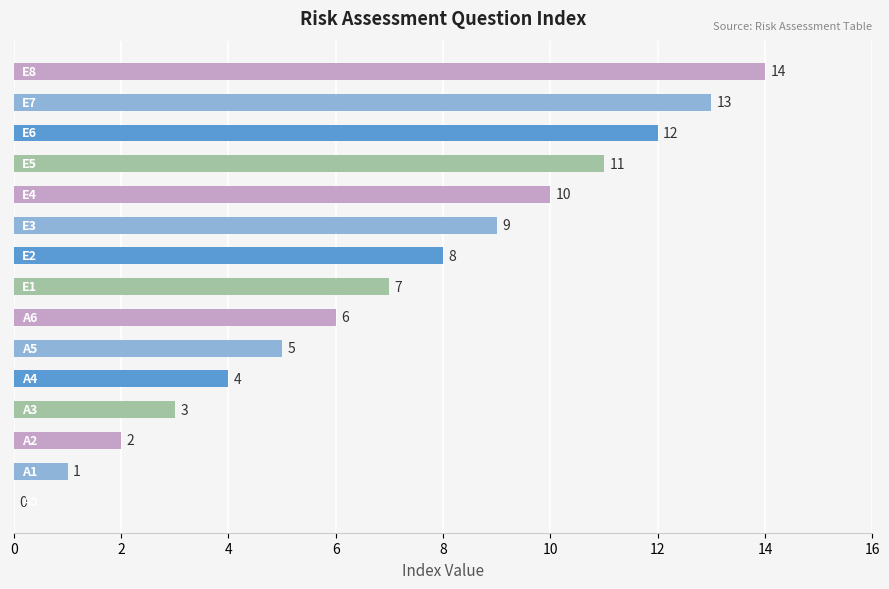

What is the sum of all values?

105